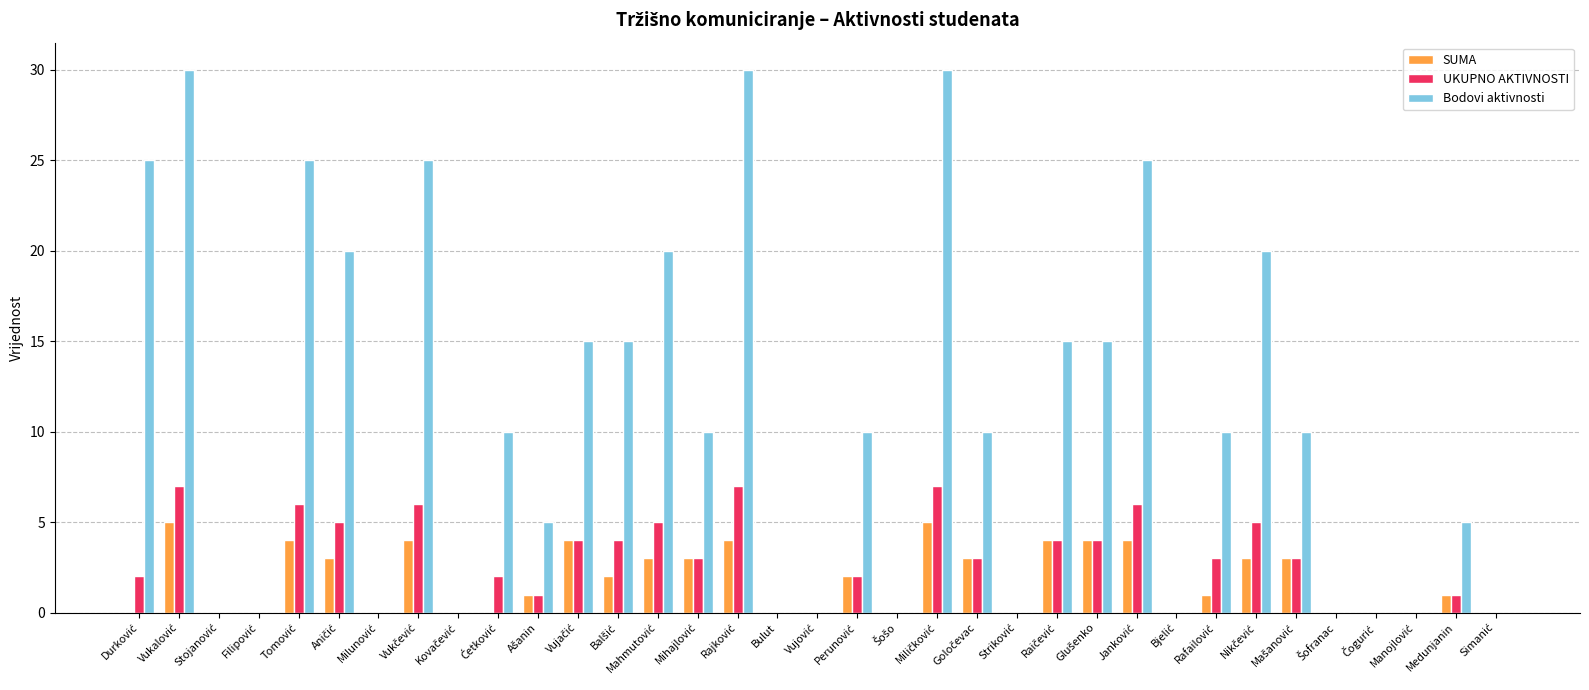

What is the maximum value for Bodovi aktivnosti?

30